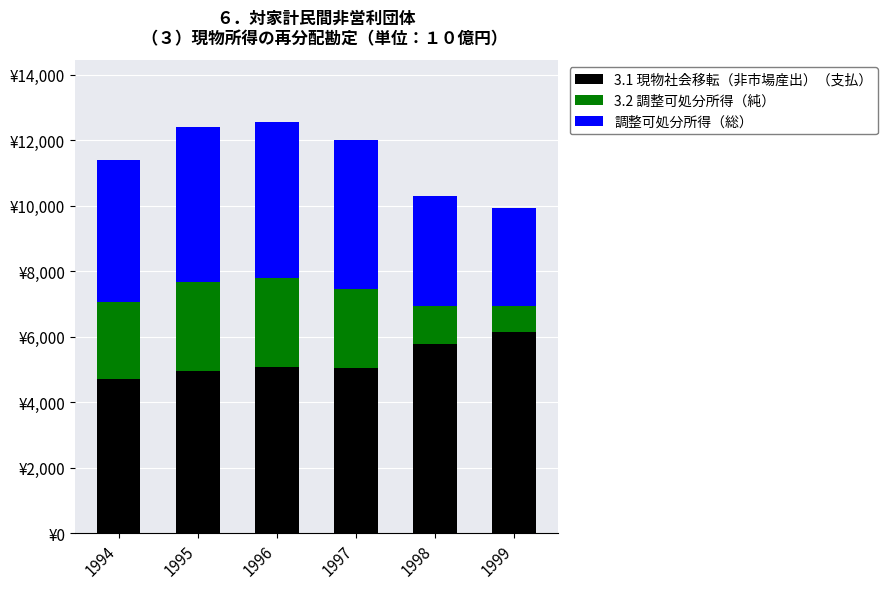

Which series has the widest spread of values?

3.2 調整可処分所得（純）